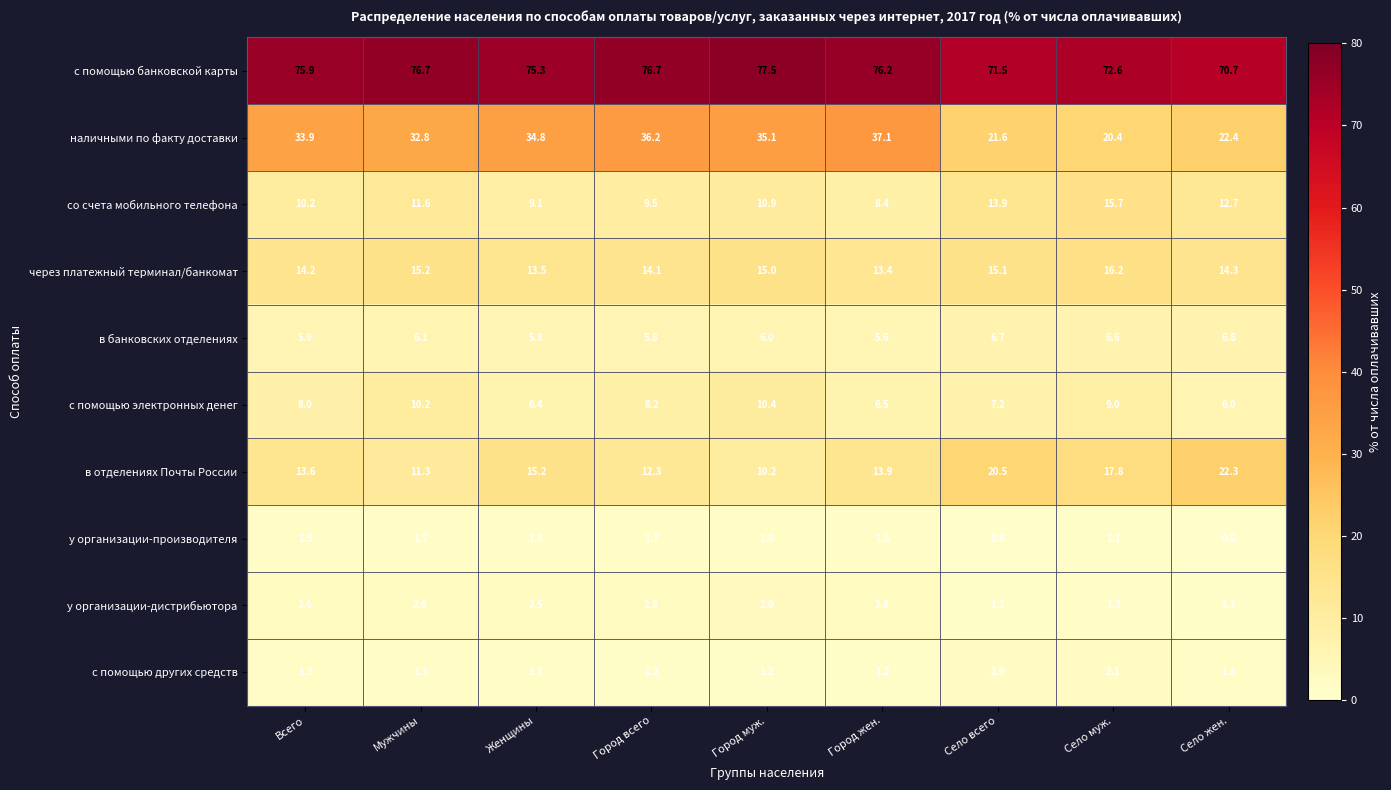

What is the difference between the maximum and minimum values in the у организации-дистрибьютора series?

1.8